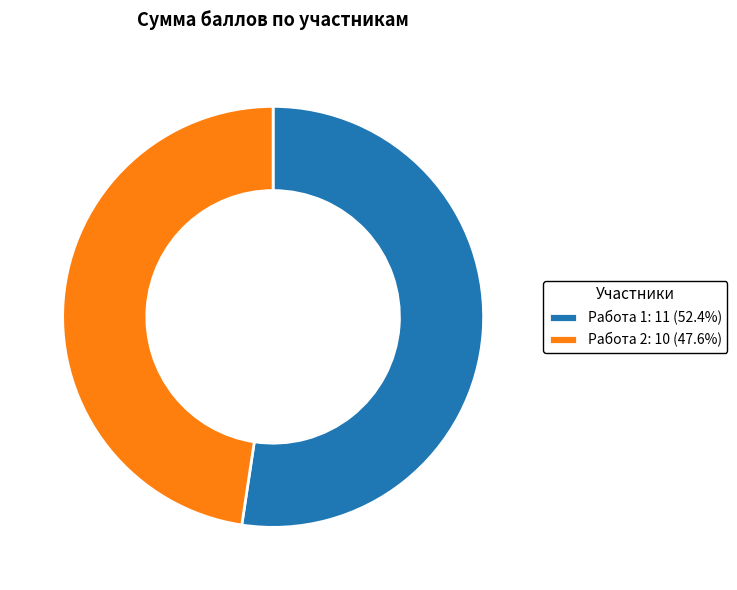

Which category has the biggest portion of the pie?

Работа 1